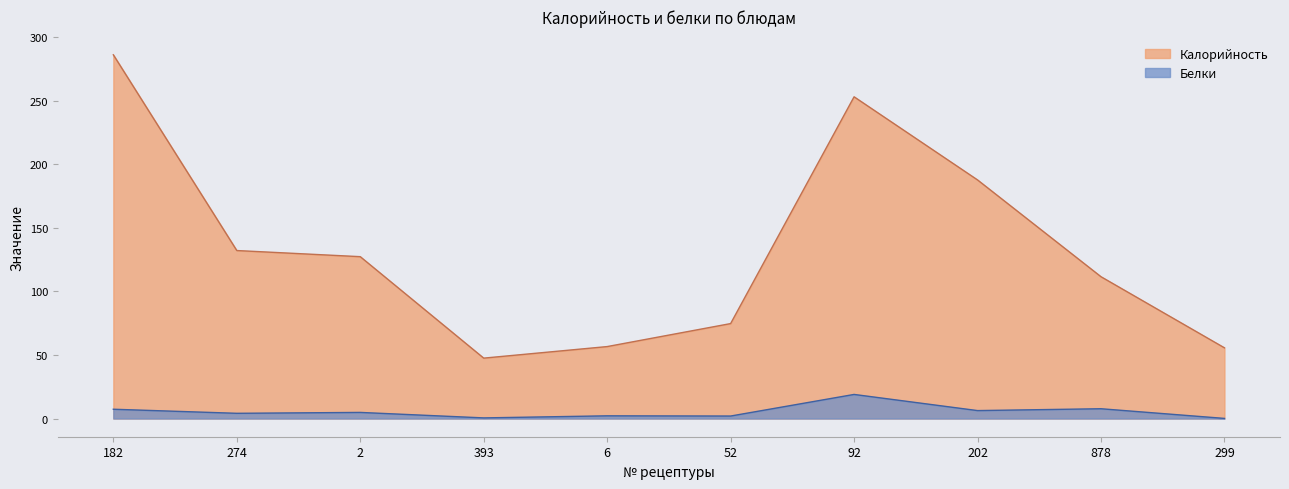

In Калорийность, how many points are higher than both neighbors (excluding endpoints)?

1